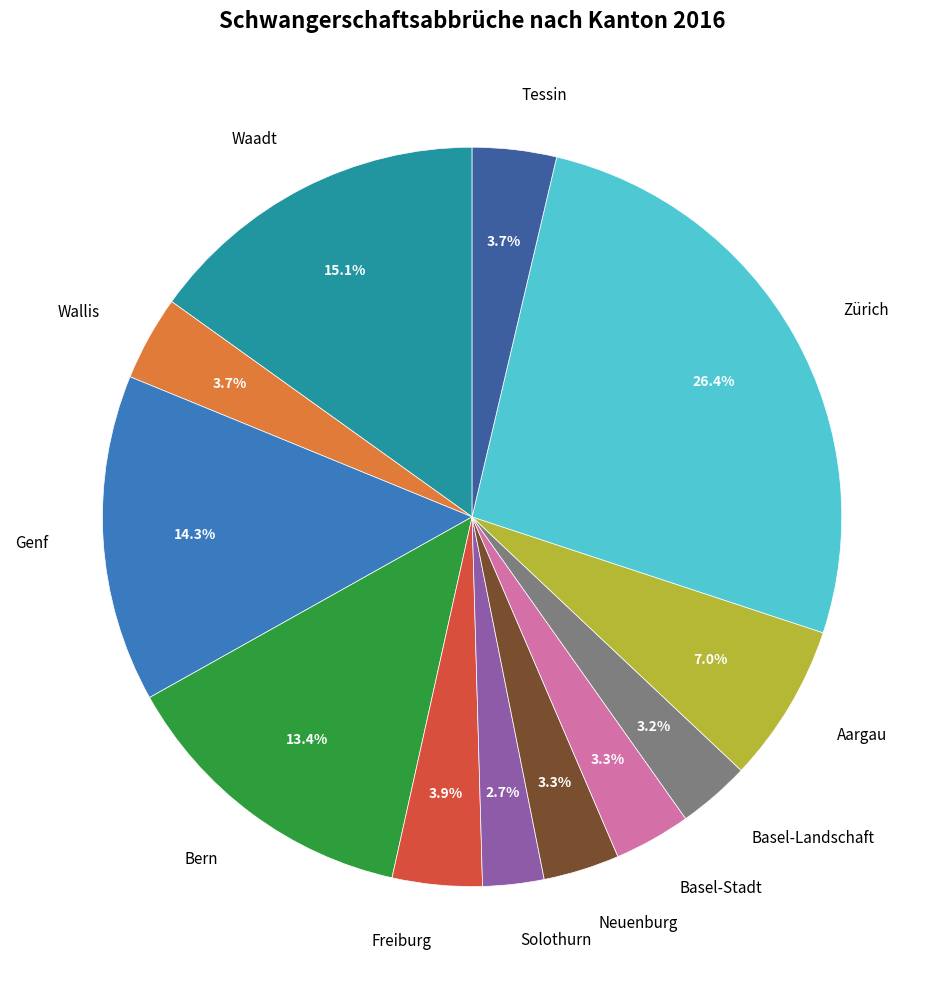

To the nearest percent, what percentage of the pie is Tessin?

4%